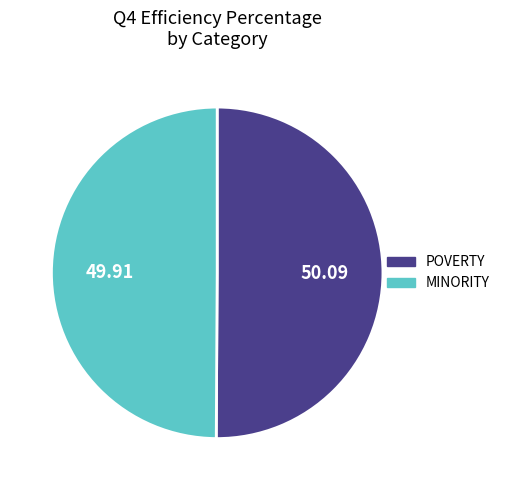

Combined, do MINORITY and POVERTY account for over 50%?

Yes